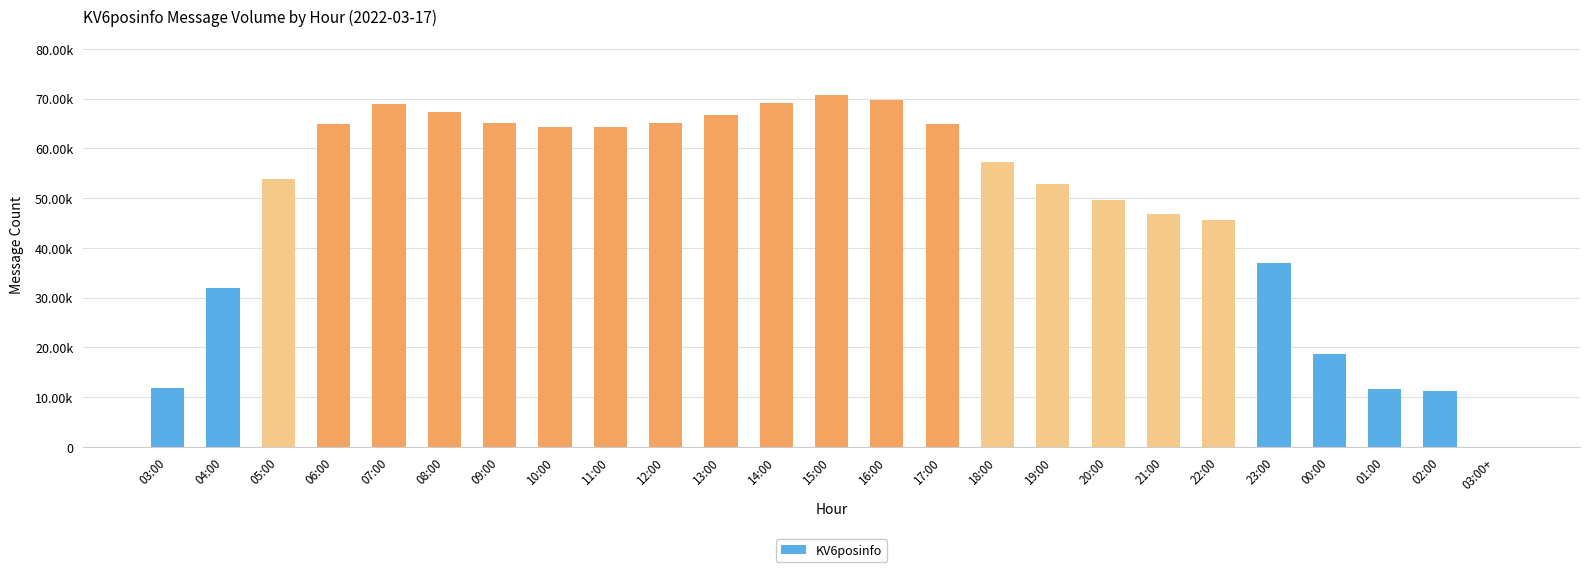

Are the bars horizontal?

No